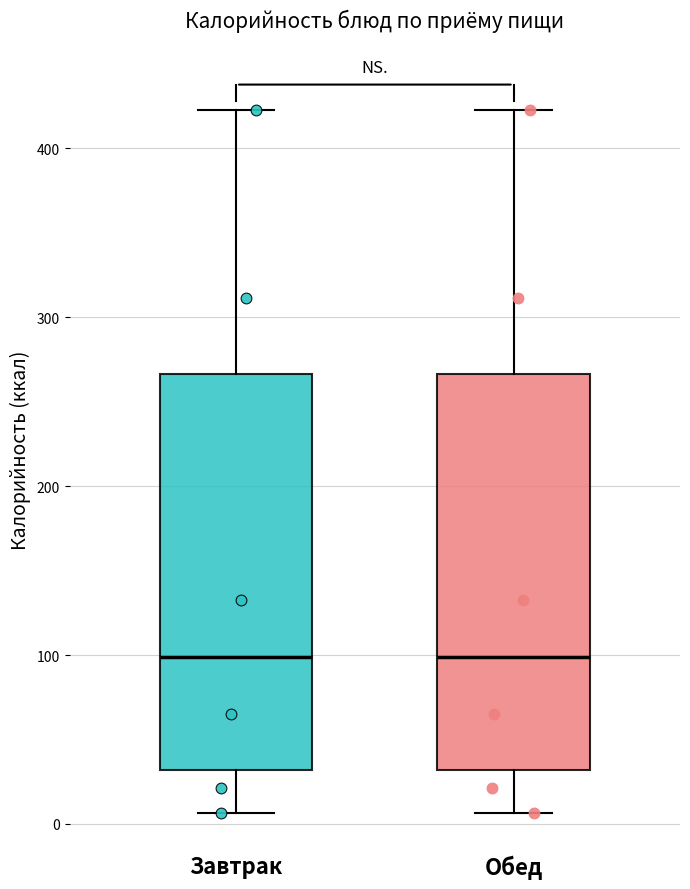

Where does the lower whisker of the box for Завтрак end on the y-axis? The values are not printed on the chart, so give them approximately, as read against the axis.

10